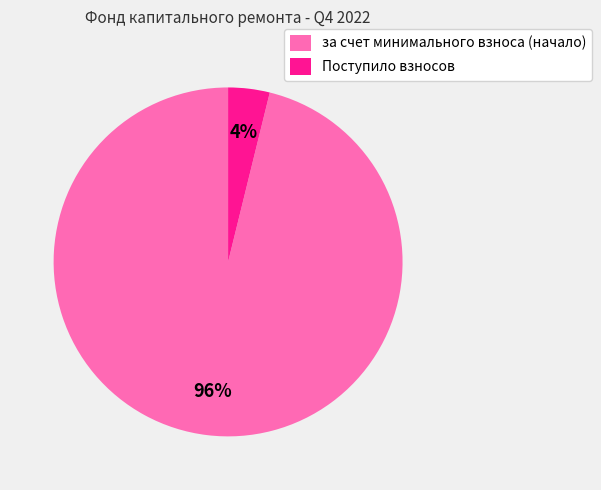

To the nearest percent, what portion does Поступило взносов represent?

4%